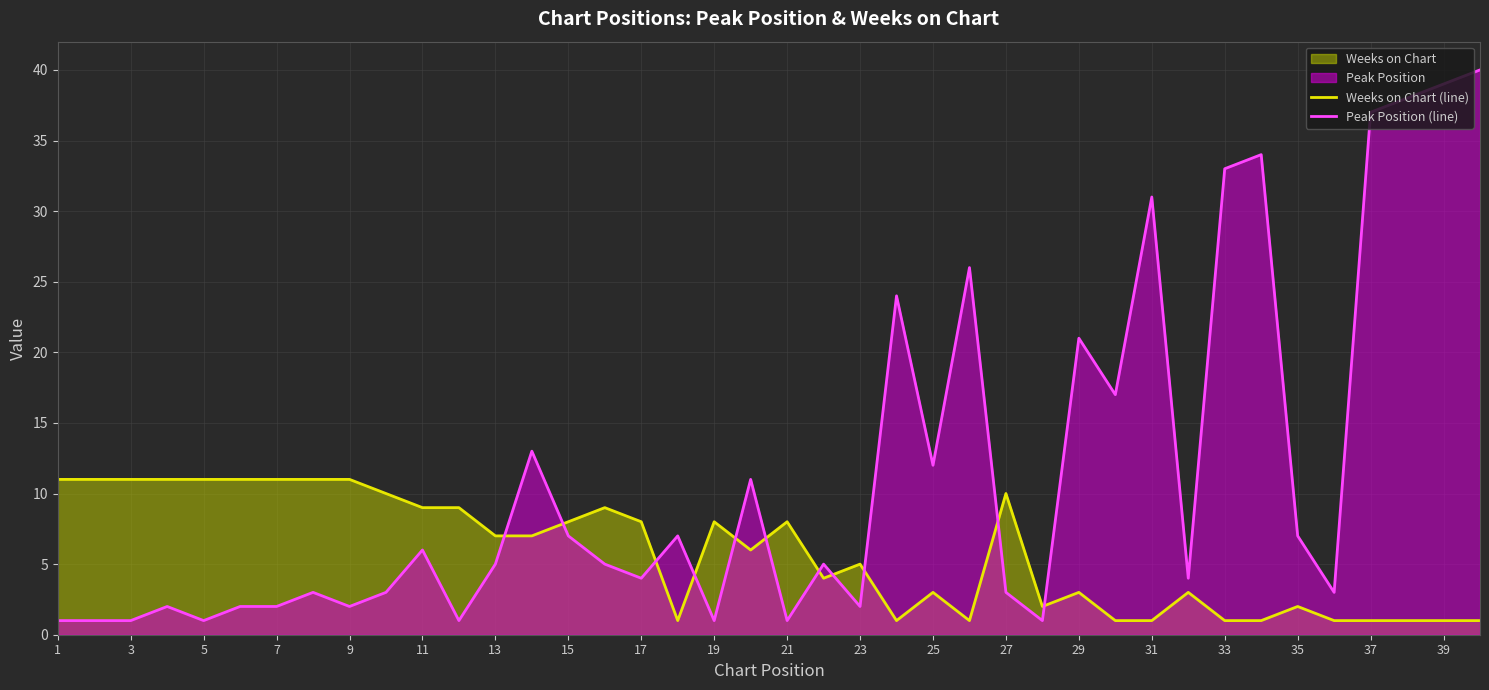

True or false: Peak Position (line) has a value of 6 at 17.

False